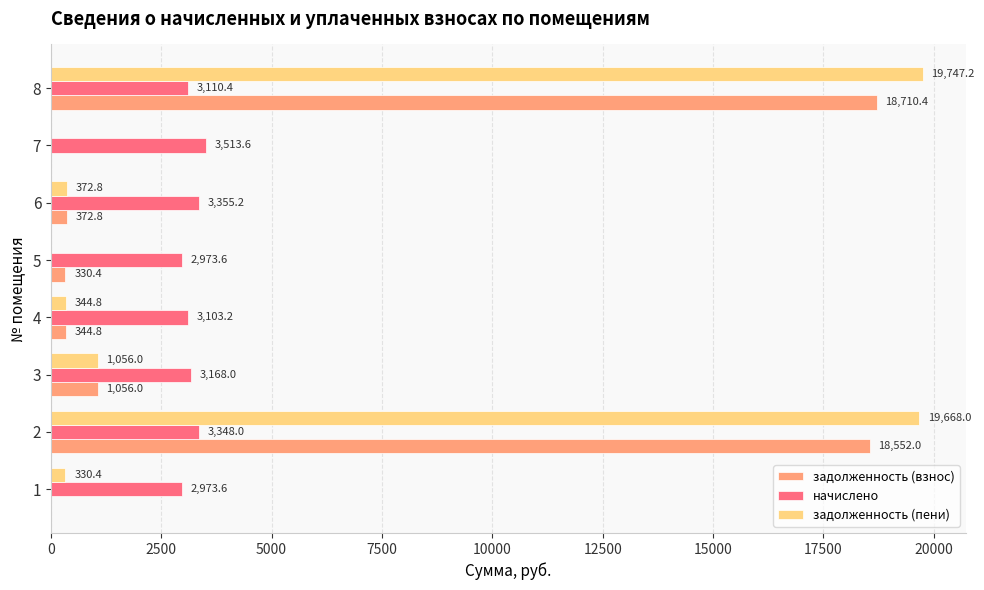

The задолженность (взнос) series shows -8493.2 at 1. True or false?

False